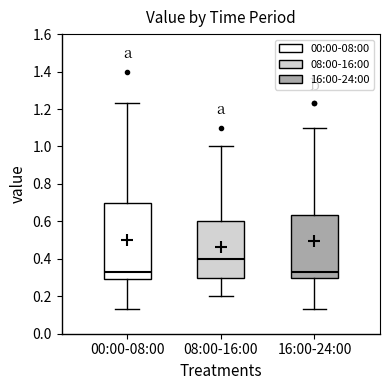

Which box is the tallest, from its lower edge to its upper edge?

00:00-08:00